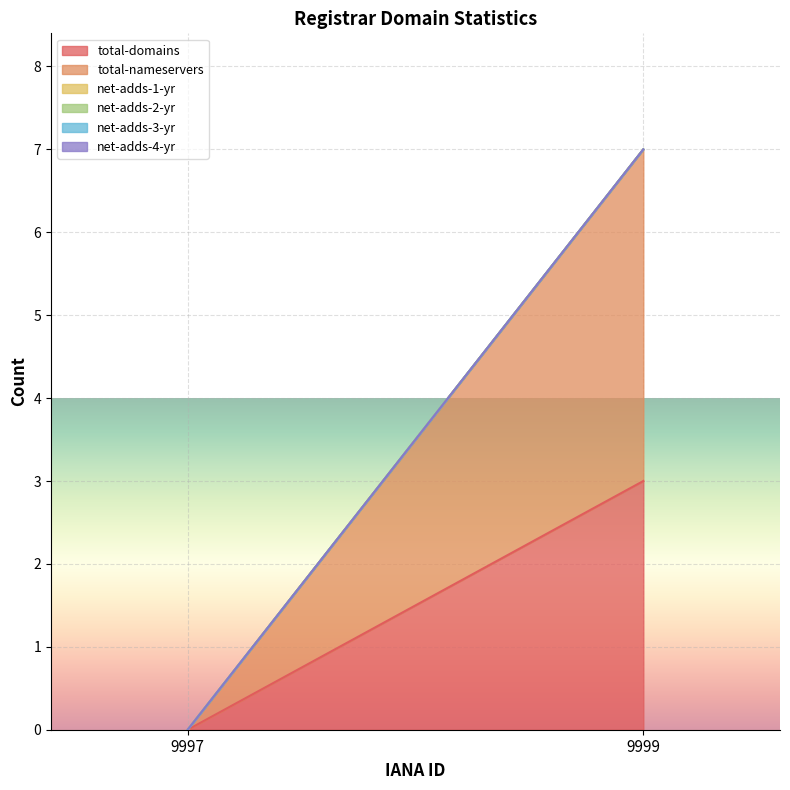

Reading left to right, list all the values displayed in this chart.

total-domains: 0	3
total-nameservers: 0	4
net-adds-1-yr: 0	0
net-adds-2-yr: 0	0
net-adds-3-yr: 0	0
net-adds-4-yr: 0	0